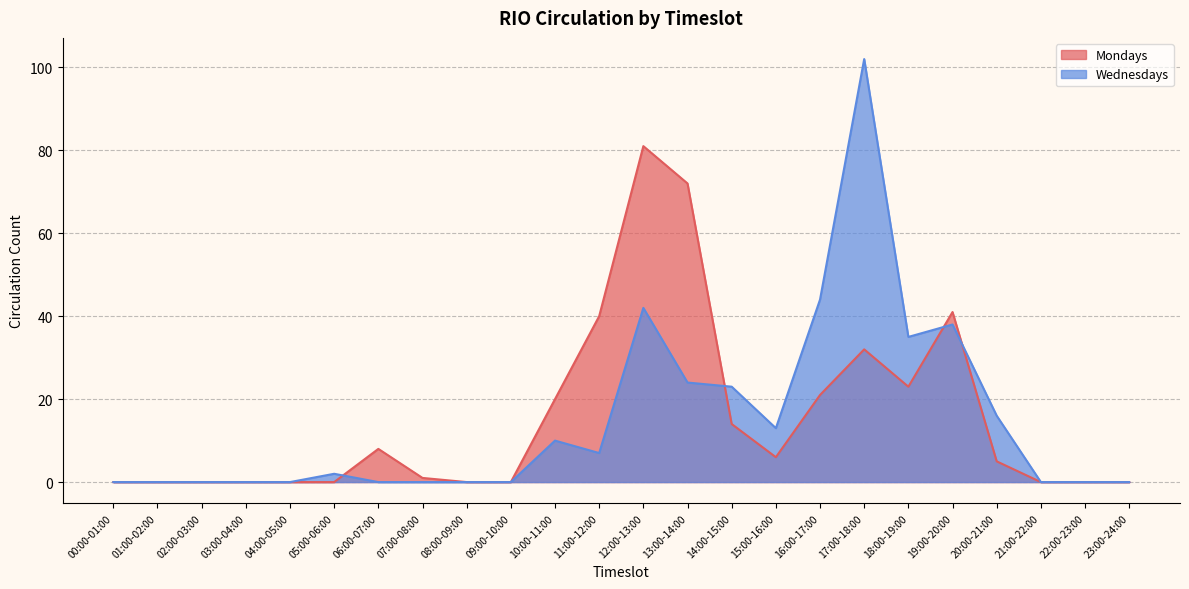

Rank the series by their maximum value, from highest to lowest.

Wednesdays, Mondays